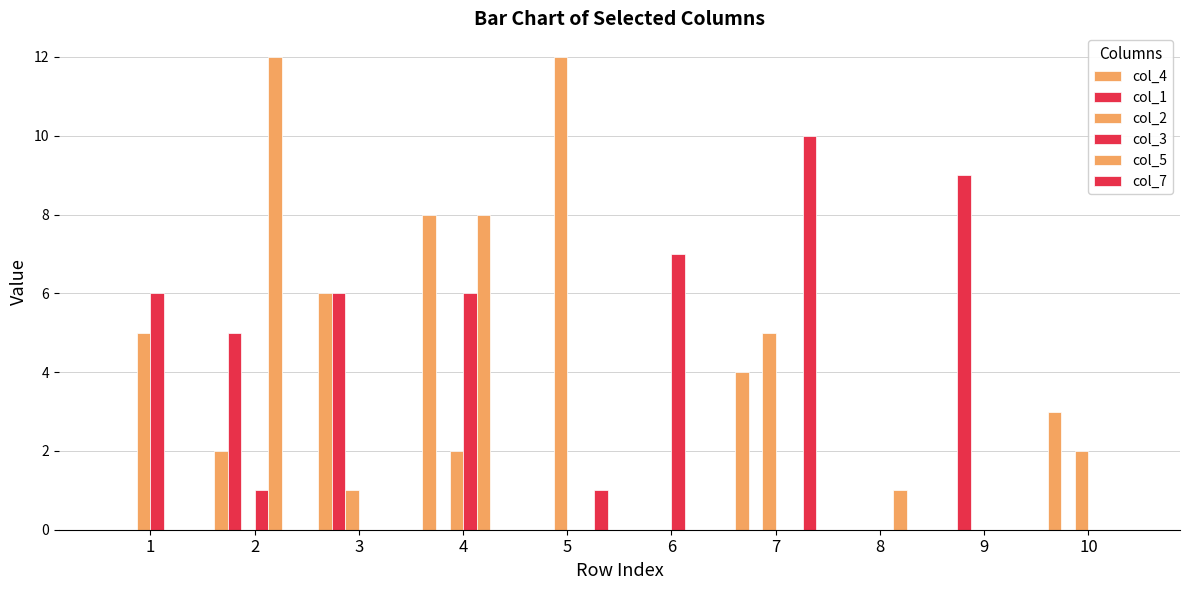

Count the number of categories in the chart.

10